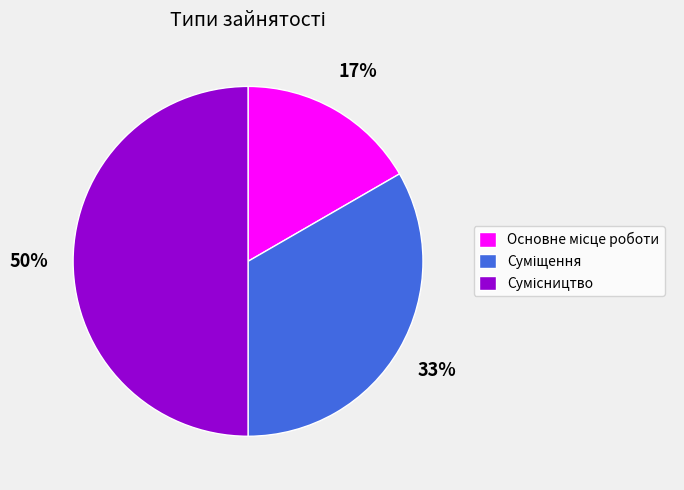

To the nearest percent, what is the difference between the largest and smallest slice percentages?

33%